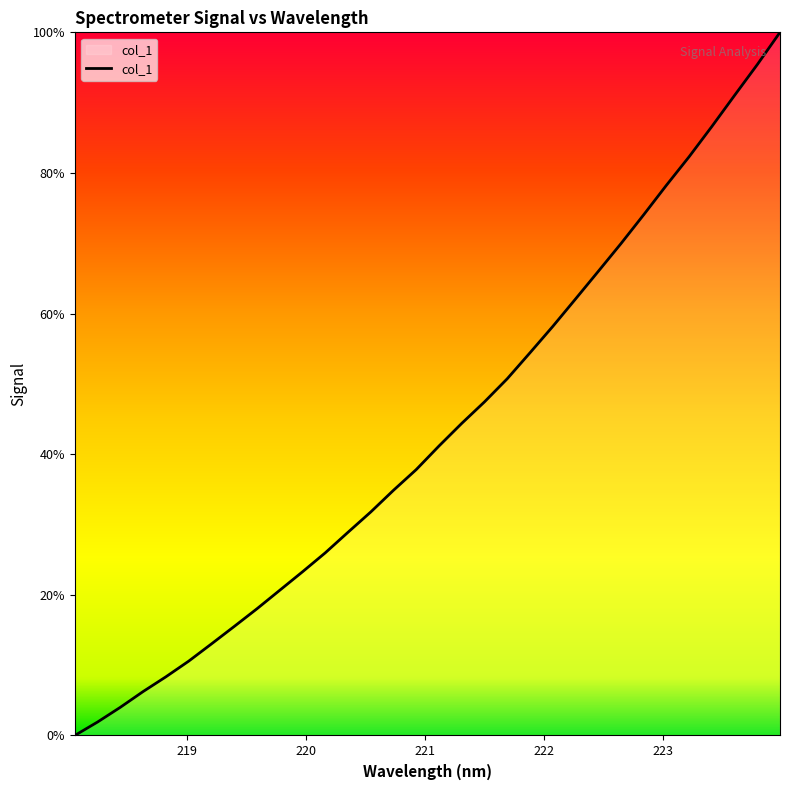

How many values exceed 41?

16